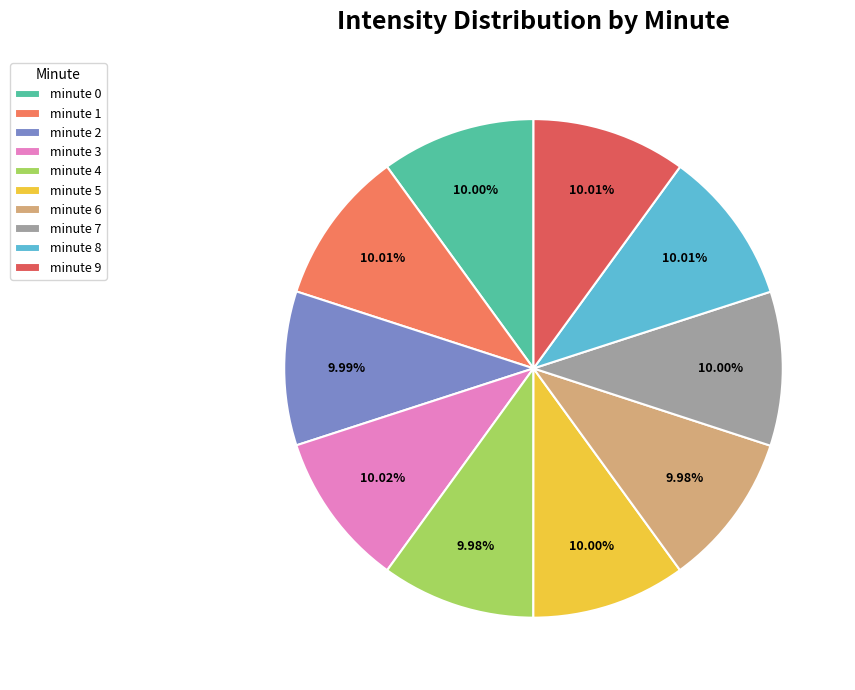

How many segments does this pie chart have?

10